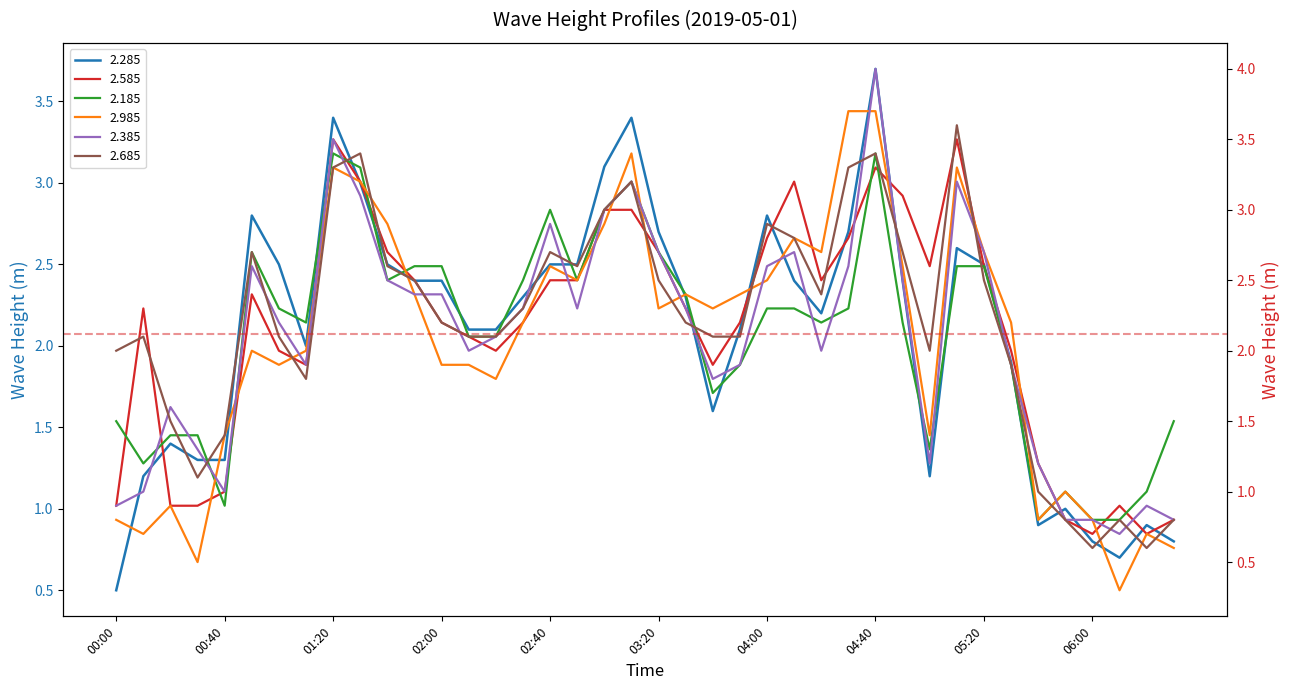

Count the number of categories in the chart.

40